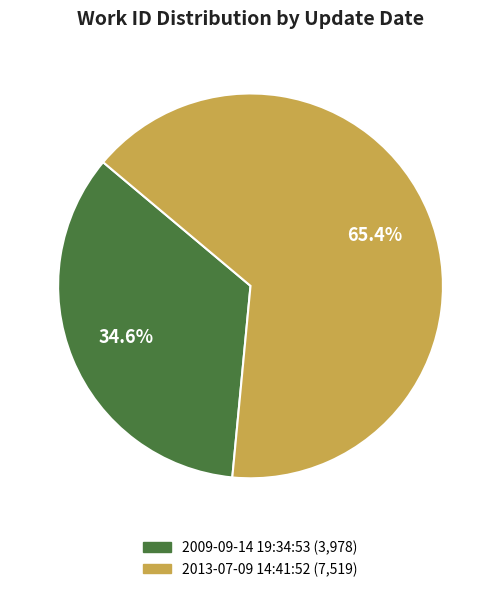

Does any single category account for the majority?

Yes